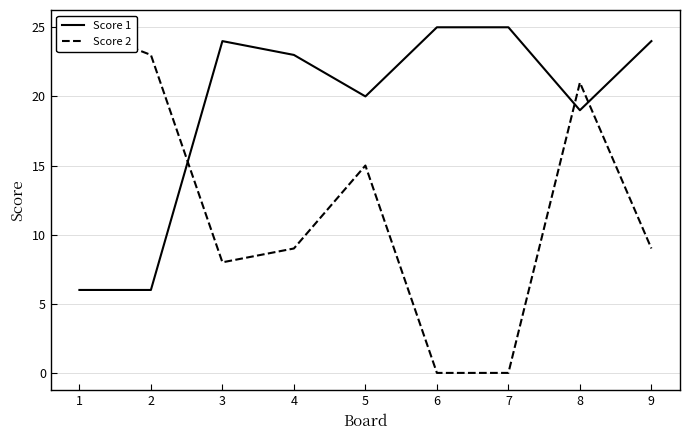

At which category does Score 2 reach its first local valley?

3